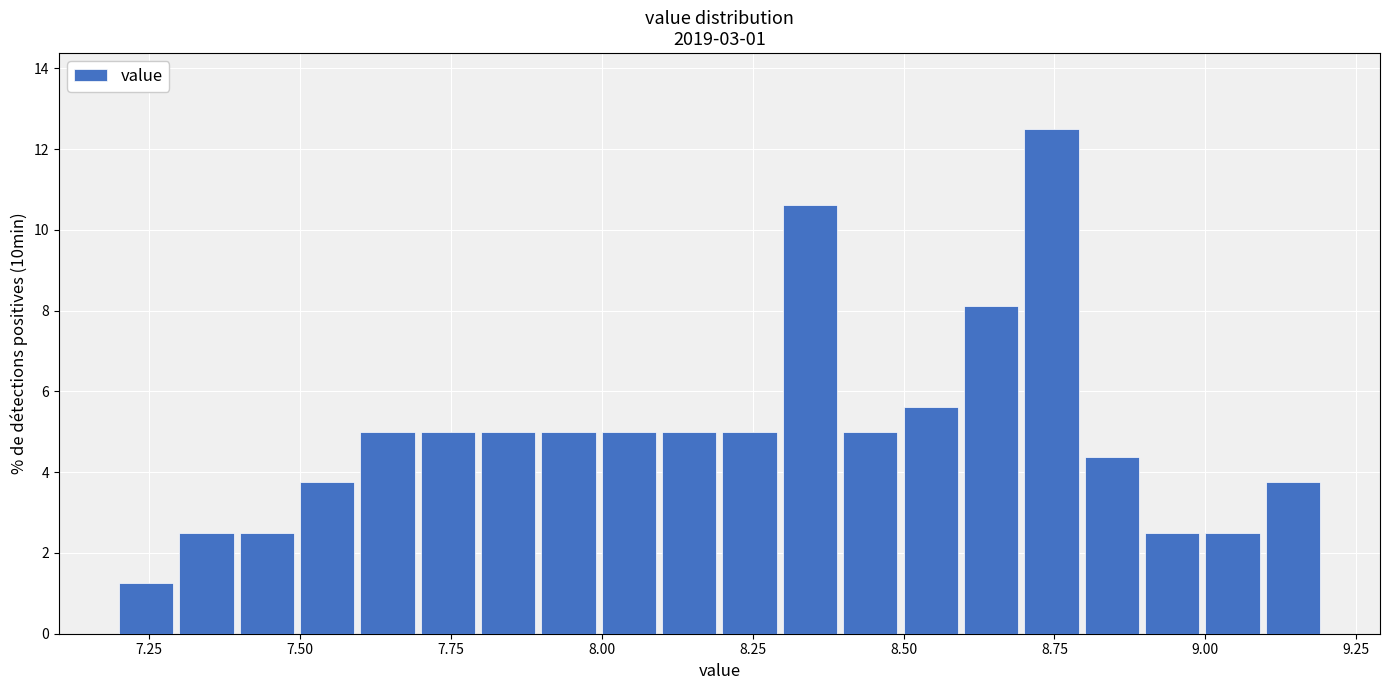

Around what value on the x-axis is the tallest bar? Give the approximate position of its centre, as read against the axis.

8.75